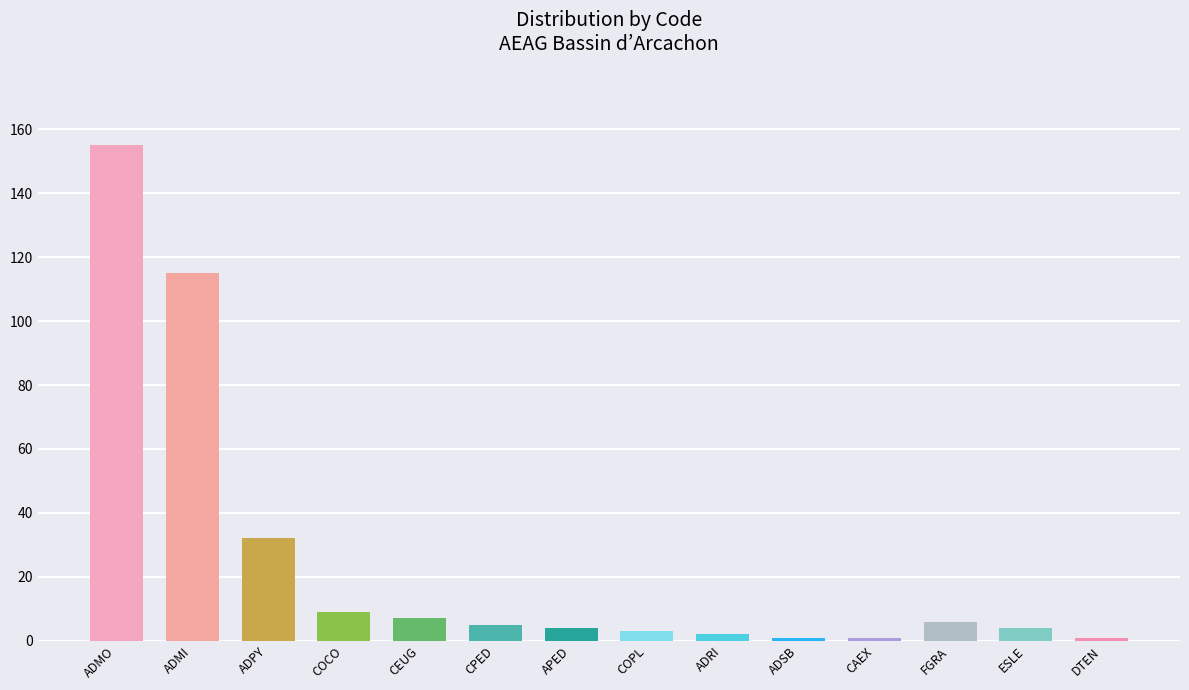

What is the label of the 9th bar from the right?

CPED